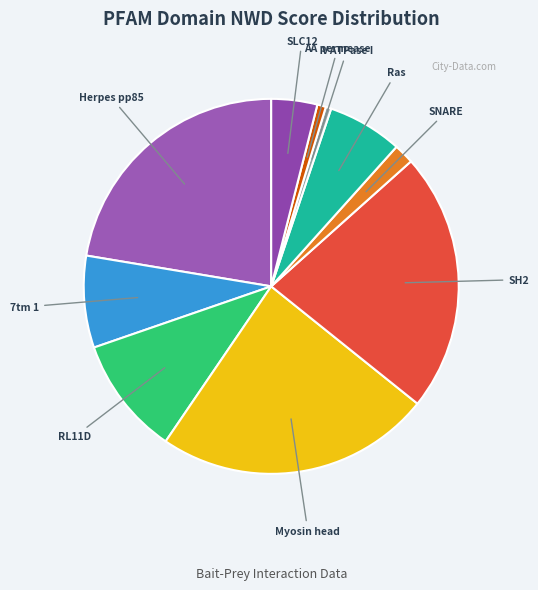

How many slices are in this pie chart?

10